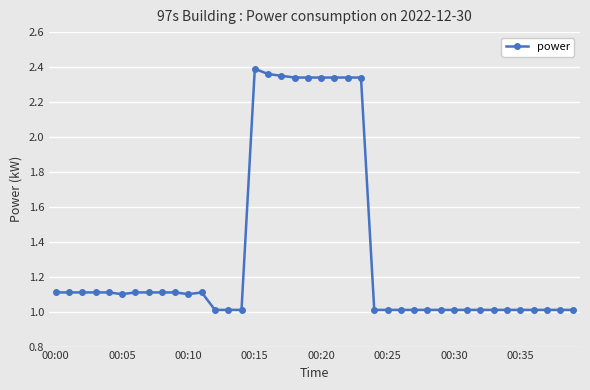

True or false: there are more than 0 points higher than both neighbors.

True